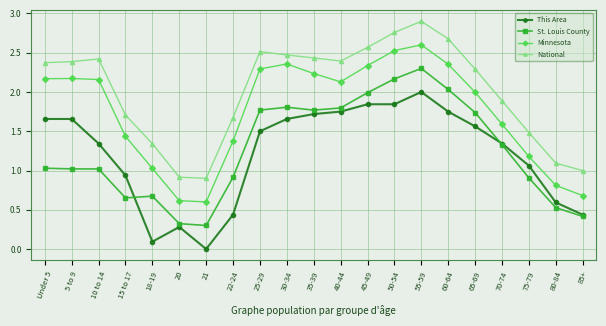

True or false: This Area has a value of 0.0 at 21.

True